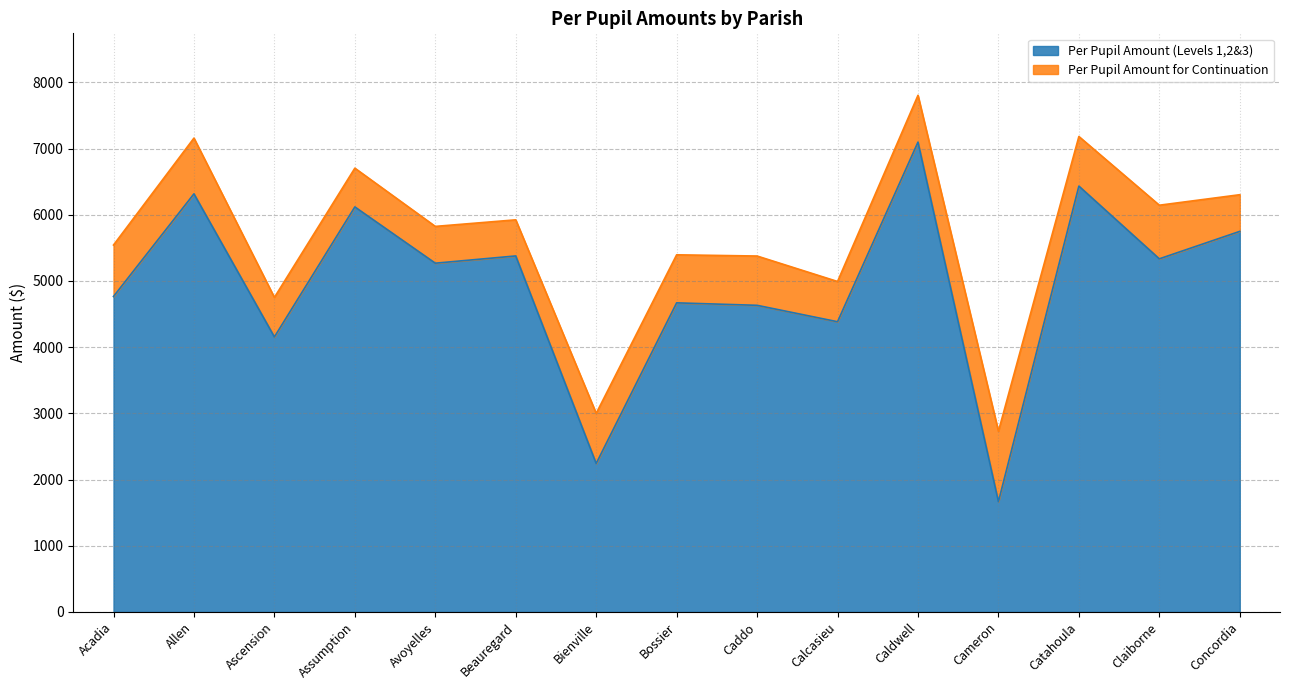

How many lines are shown in the chart?

2